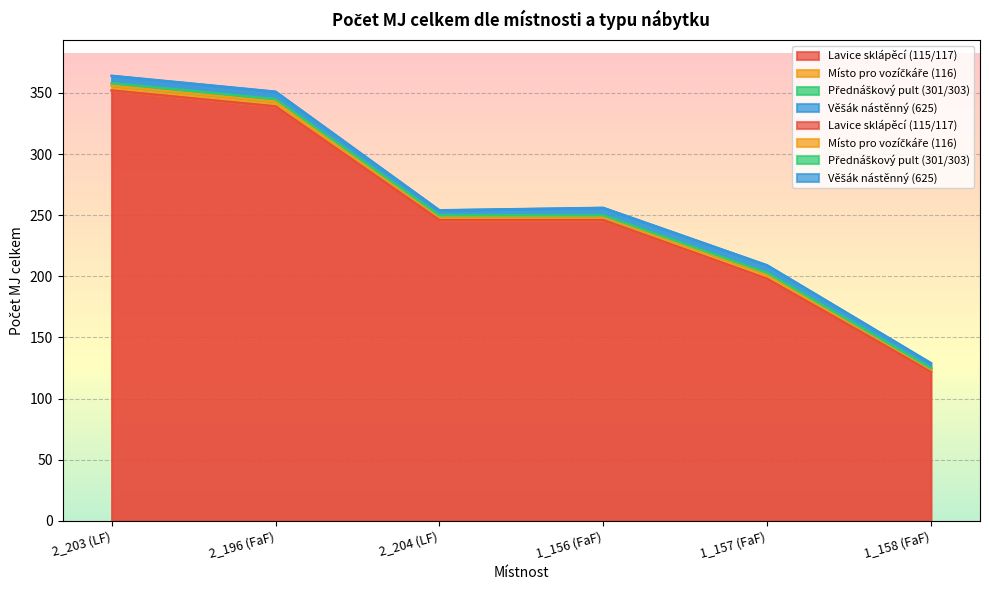

Rank the series at 1_157 (FaF) from lowest to highest value.

Přednáškový pult (301/303), Místo pro vozíčkáře (116), Věšák nástěnný (625), Lavice sklápěcí (115/117)